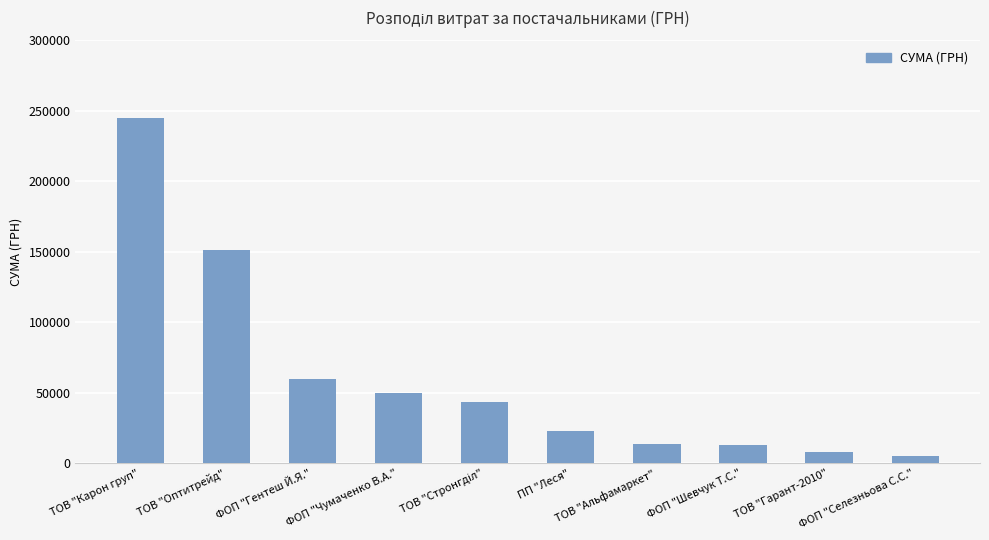

What is the maximum value shown in the chart?

245293.2